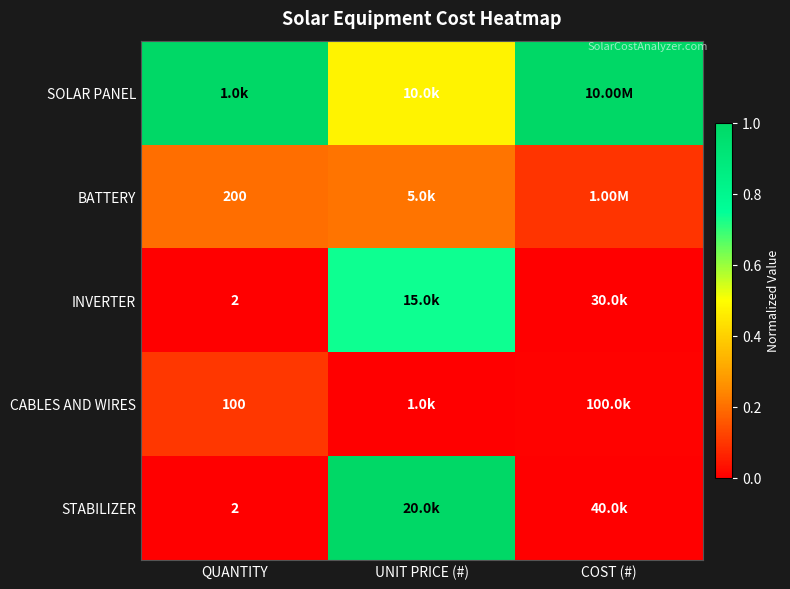

Is it true that STABILIZER equals 0.0 at COST (#)?

False